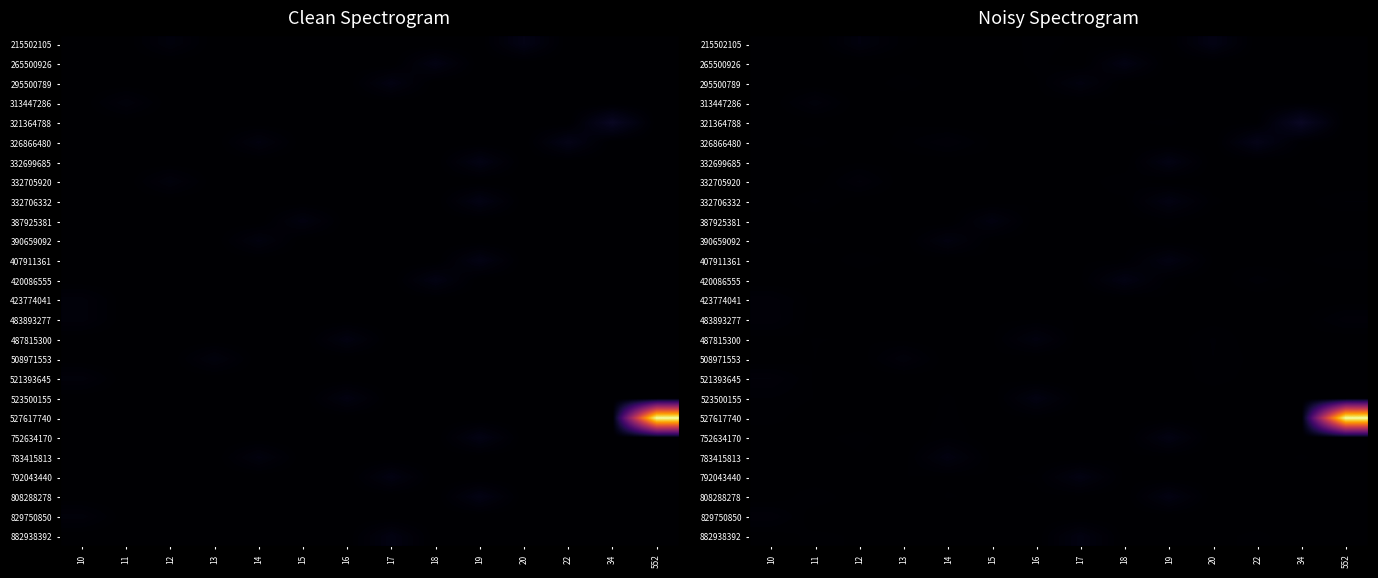

What value does the 487815300 series have at 16?

14.5